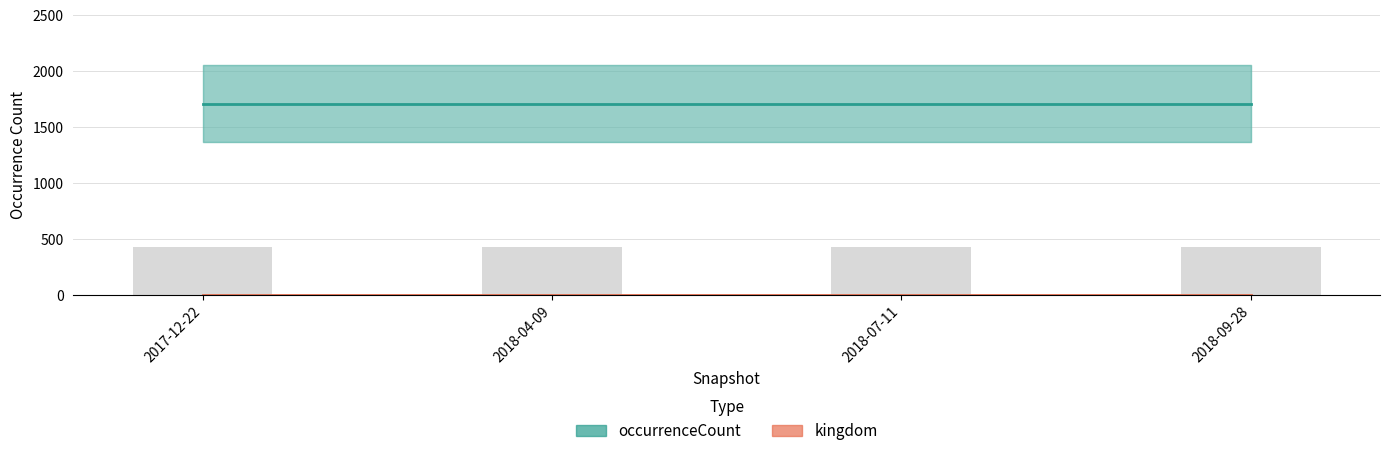

Reading right to left, transcribe all the data shown in this chart.

occurrenceCount: 1710	1710	1710	1710
kingdom: 1	1	1	1